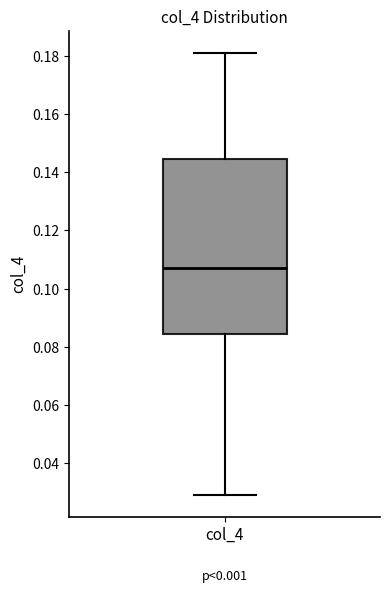

Where does the median line of the box for col_4 sit on the y-axis? The values are not printed on the chart, so give them approximately, as read against the axis.

0.106